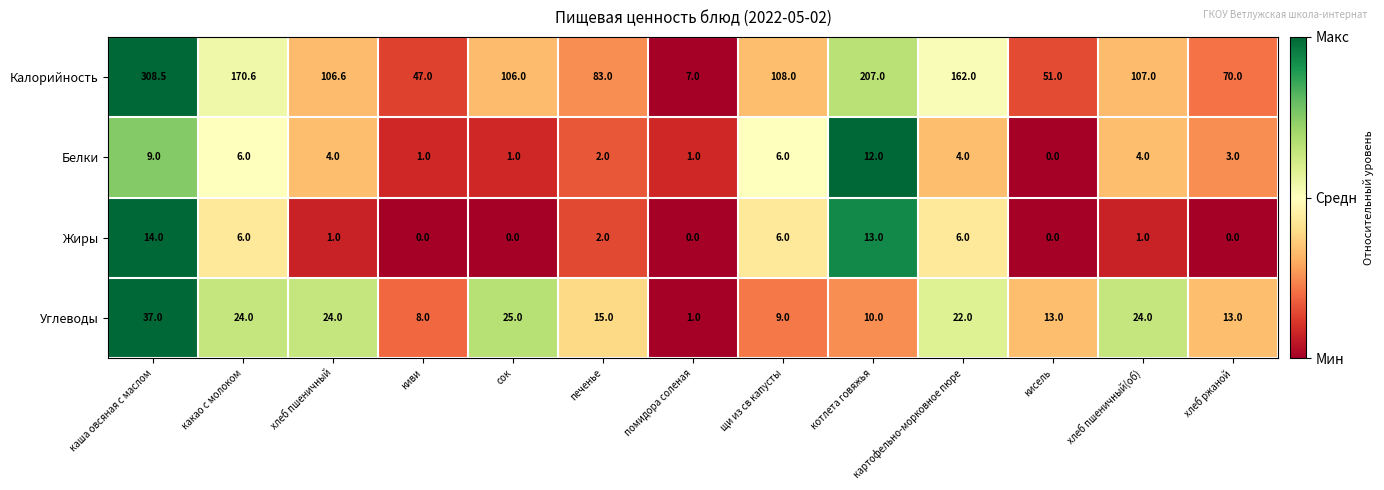

True or false: Жиры has a value of 6.1 at сок.

False